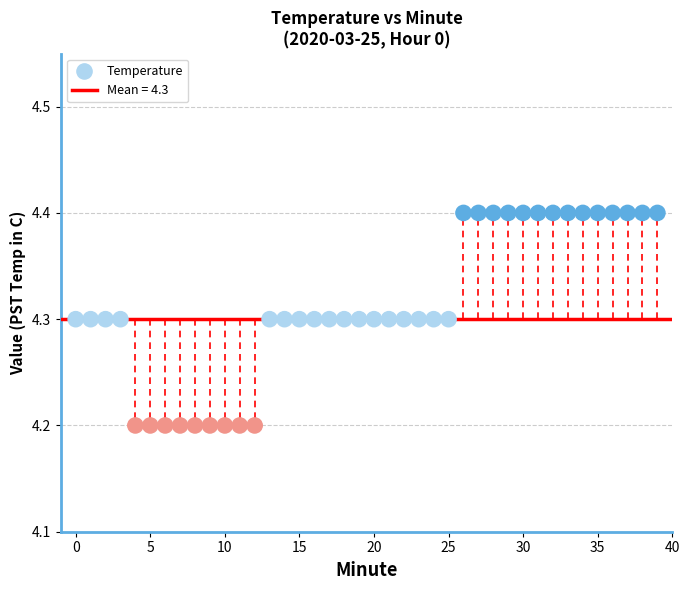

Count the number of points in this scatter plot.

40